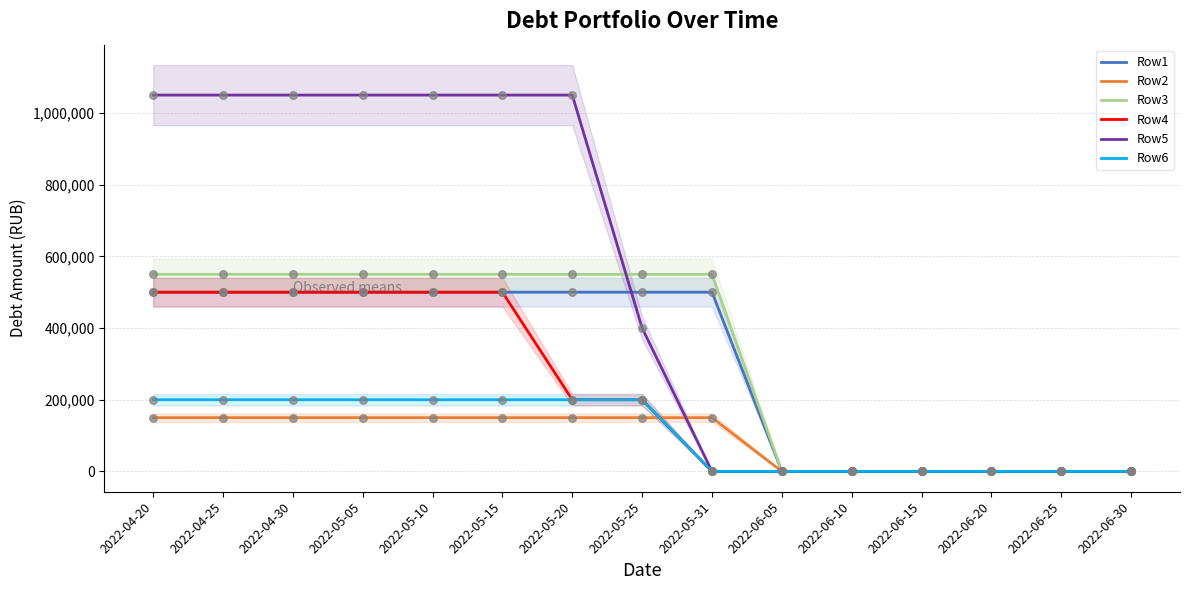

What is the total value across all series at 2022-05-20?

2650000